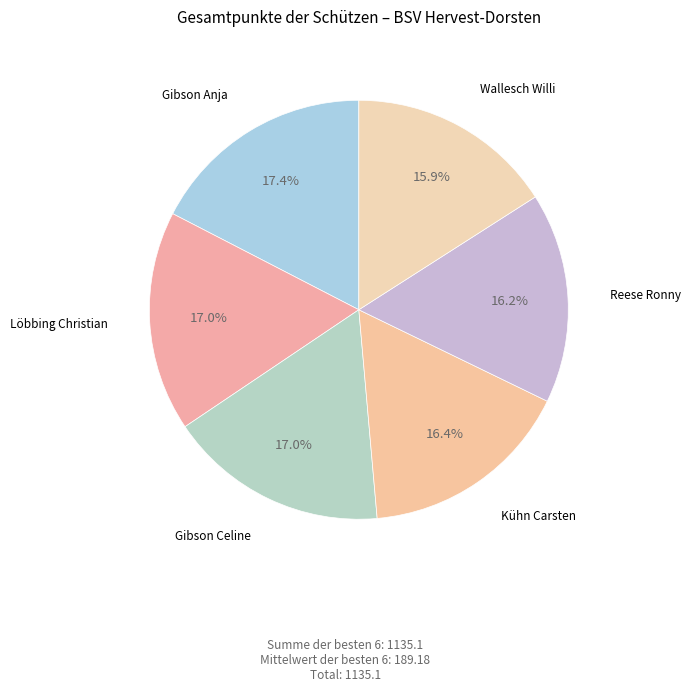

The Löbbing Christian slice represents 26% of the pie. True or false?

False